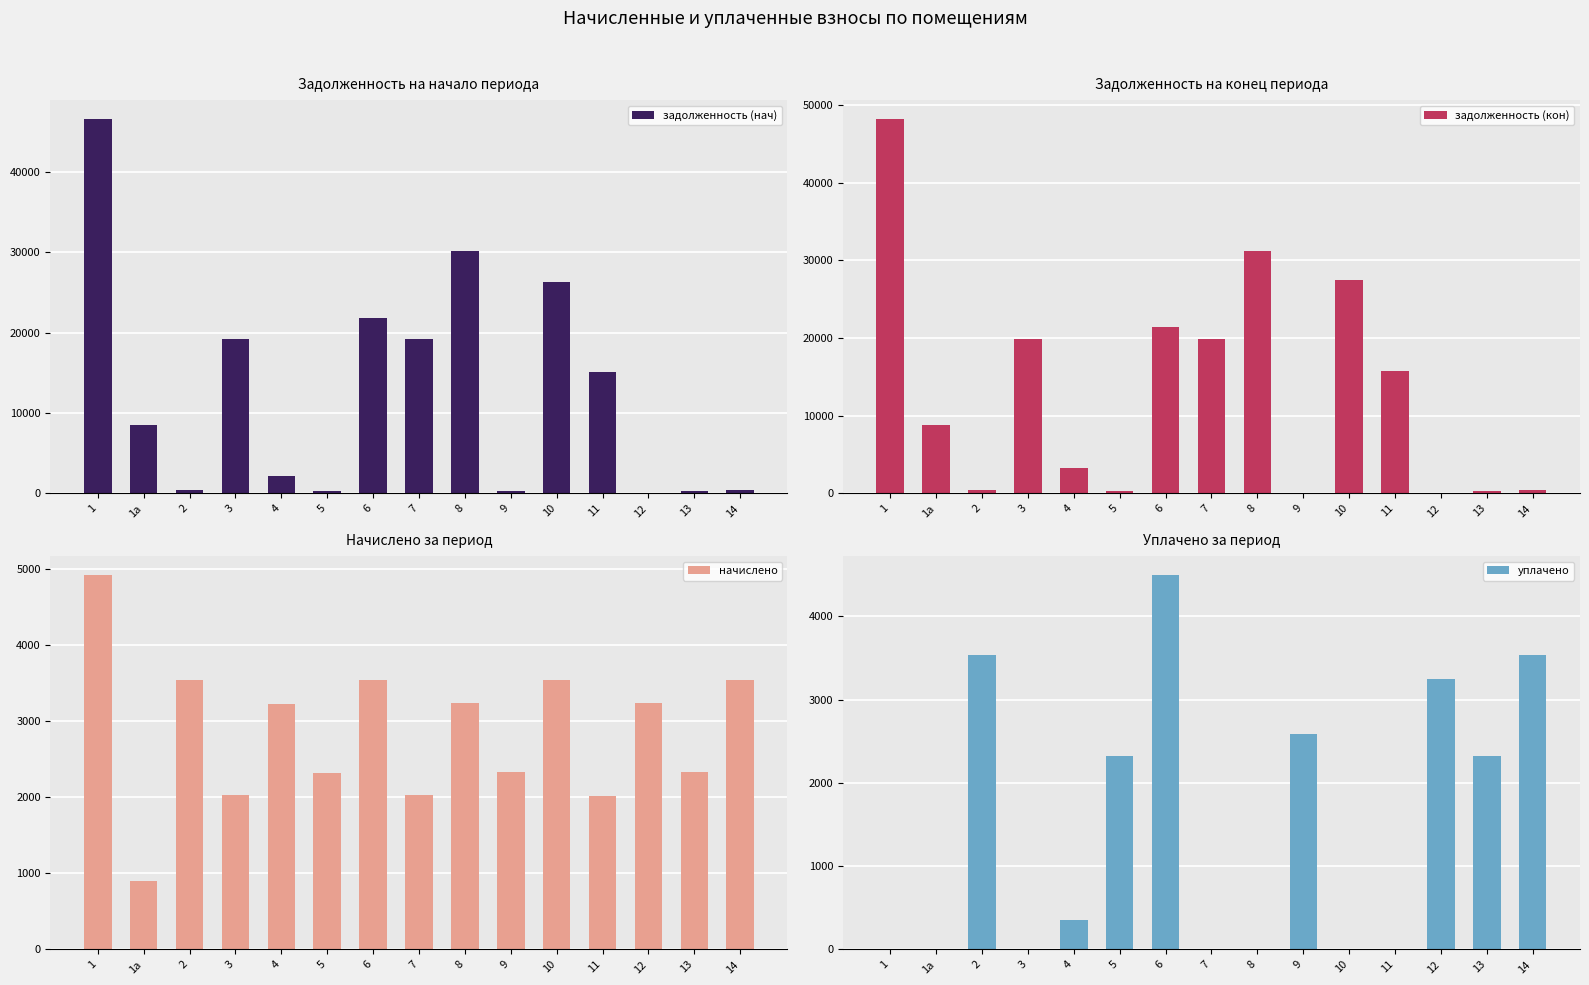

Reading left to right, transcribe all the data shown in this chart.

задолженность (нач): 1=46580.8	1а=8530.8	2=392.7	3=19183.0	4=2147.3	5=257.6	6=21806.8	7=19228.1	8=30103.9	9=258.6	10=26269.0	11=15138.9	12=0.0	13=258.6	14=393.3
задолженность (кон): 1=48221.7	1а=8831.3	2=392.7	3=19858.8	4=3220.5	5=257.6	6=21485.0	7=19905.4	8=31185.1	9=0.0	10=27448.8	11=15813.0	12=0.0	13=258.6	14=393.3
начислено: 1=4922.6	1а=901.5	2=3534.6	3=2027.2	4=3219.8	5=2318.2	6=3534.6	7=2032.0	8=3243.6	9=2327.8	10=3539.3	11=2022.5	12=3243.6	13=2327.8	14=3539.3
уплачено: 1=0.0	1а=0.0	2=3534.6	3=0.0	4=357.8	5=2318.2	6=4500.0	7=0.0	8=0.0	9=2583.6	10=0.0	11=0.0	12=3243.6	13=2327.8	14=3539.3